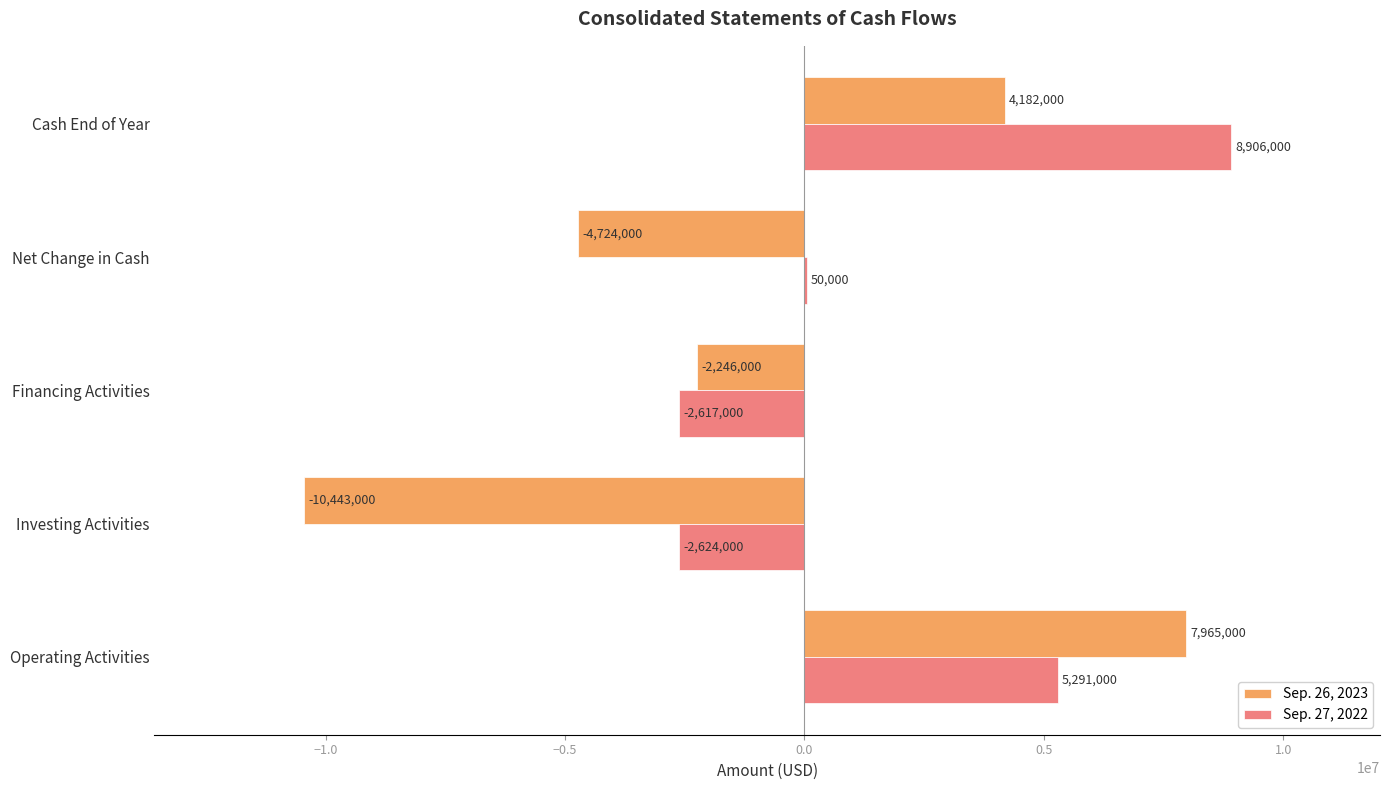

Between Net Change in Cash and Cash End of Year, which series saw the biggest shift?

Sep. 26, 2023